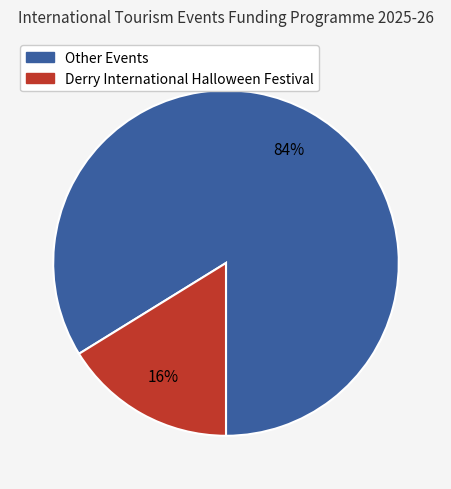

To the nearest percent, what is the difference between the largest and smallest slice percentages?

68%